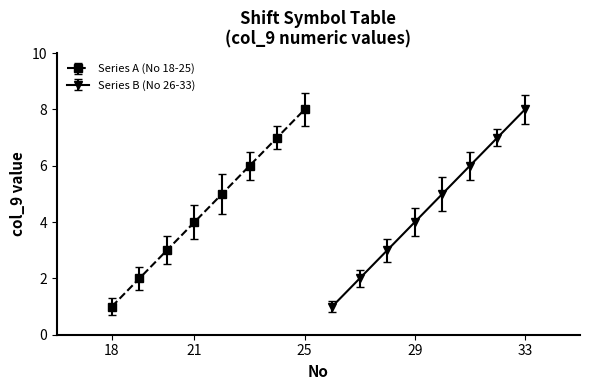

True or false: Series A (No 18-25) has more than 1 points higher than both neighbors.

False